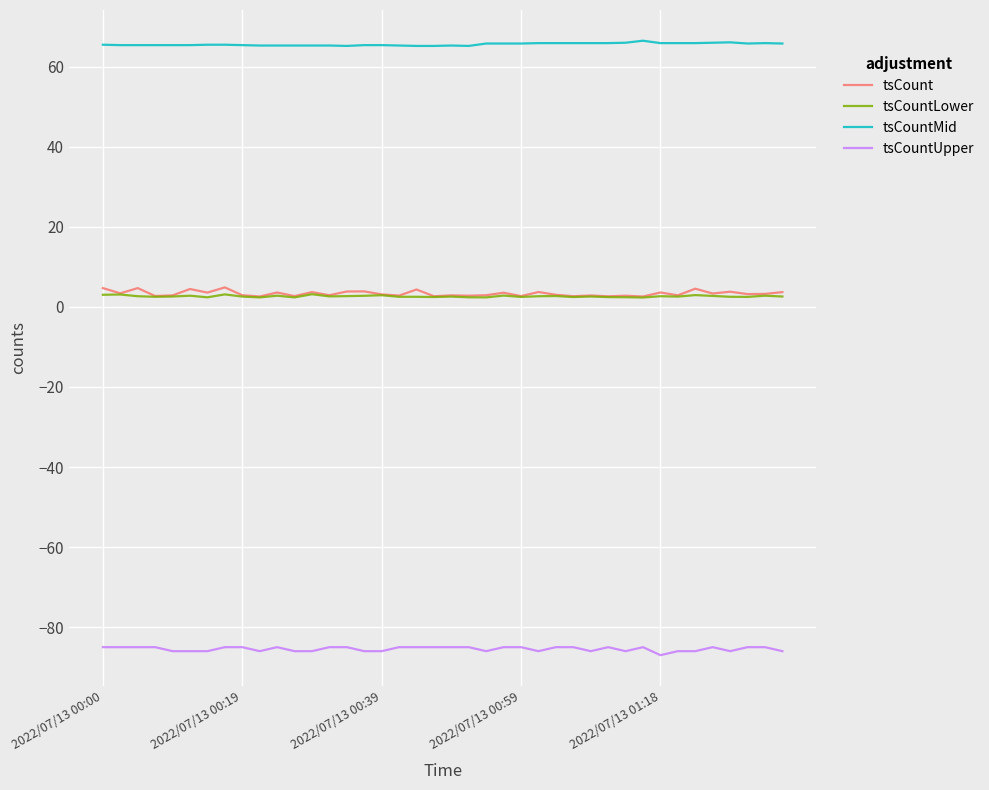

True or false: tsCountLower and tsCountMid intersect in this chart.

False